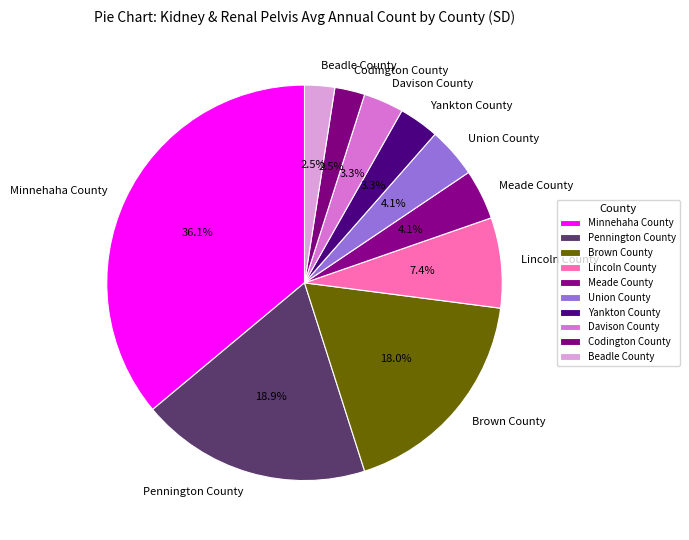

To the nearest percent, what is the difference between the largest and smallest slice percentages?

34%